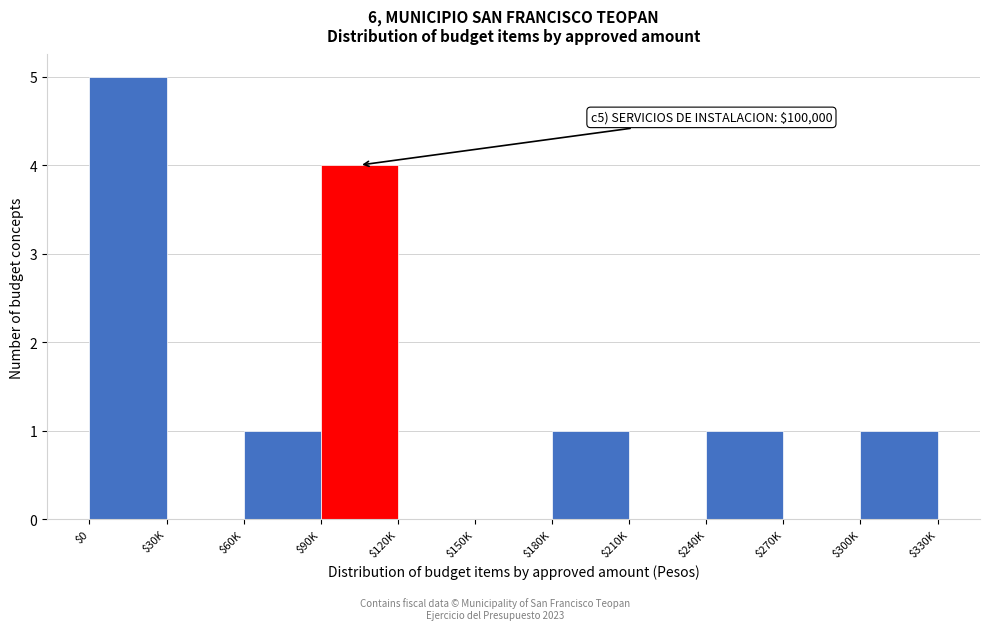

What is the greatest value displayed?

5